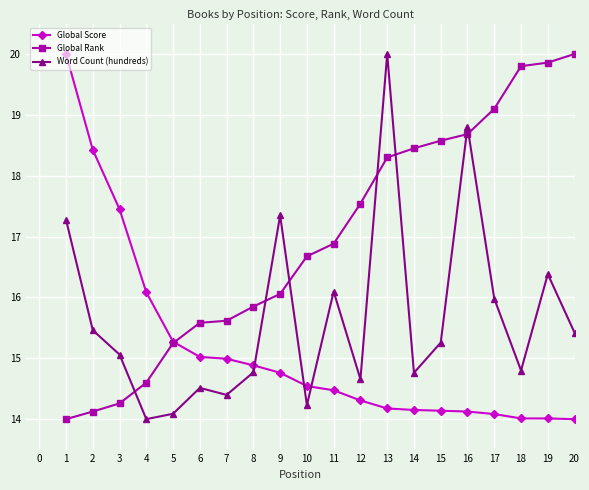

What is the difference between the highest and lowest values at 12?

3.2